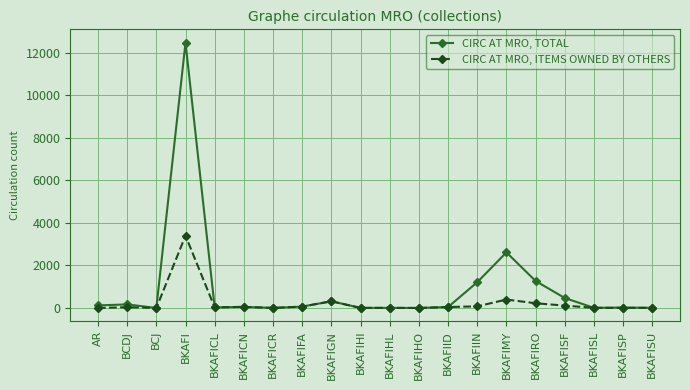

Rank the series by their maximum value, from lowest to highest.

CIRC AT MRO, ITEMS OWNED BY OTHERS, CIRC AT MRO, TOTAL